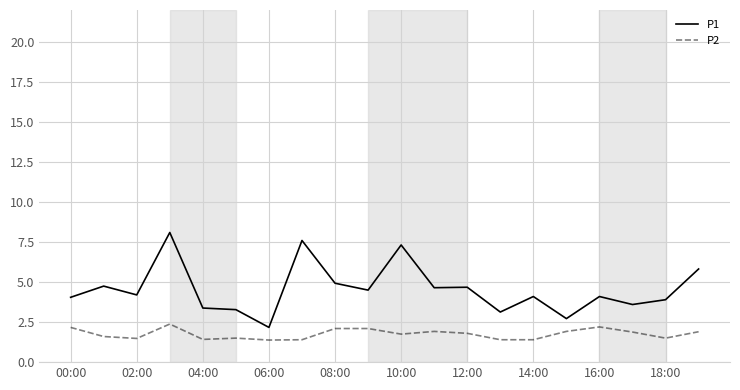

What is the greatest value displayed?

8.1